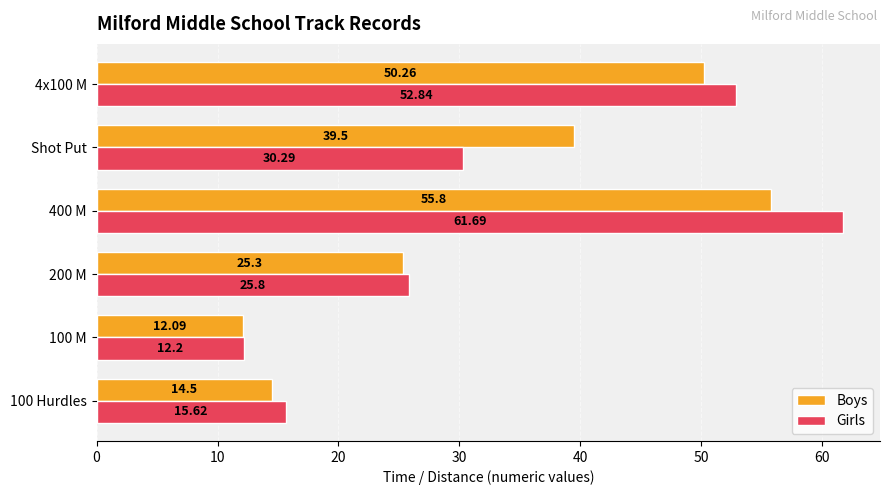

Rank the categories by Boys value from lowest to highest.

100 M, 100 Hurdles, 200 M, Shot Put, 4x100 M, 400 M